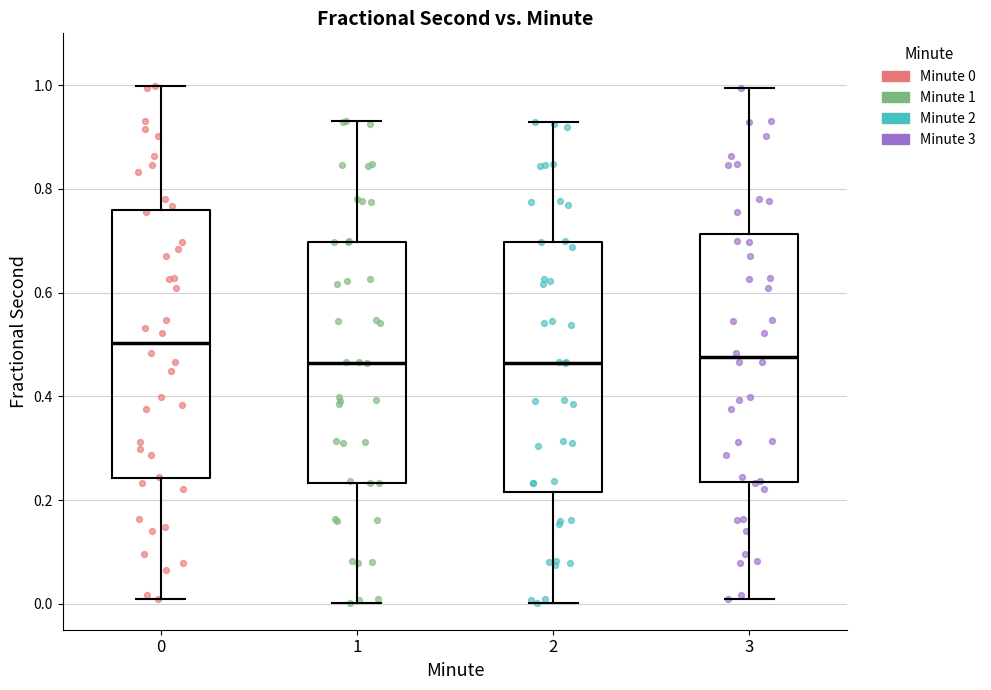

Which box has the highest median line?

0